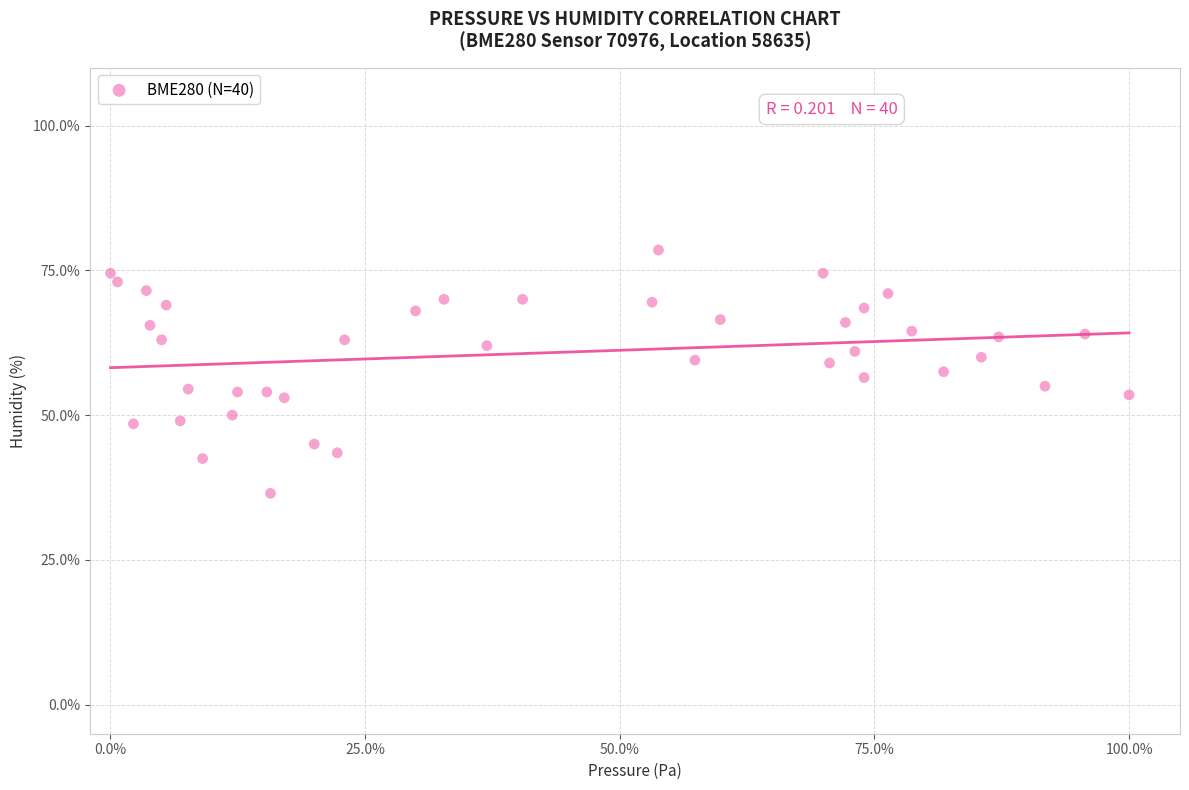

What is the range of Y values (max minus min)?

42.0